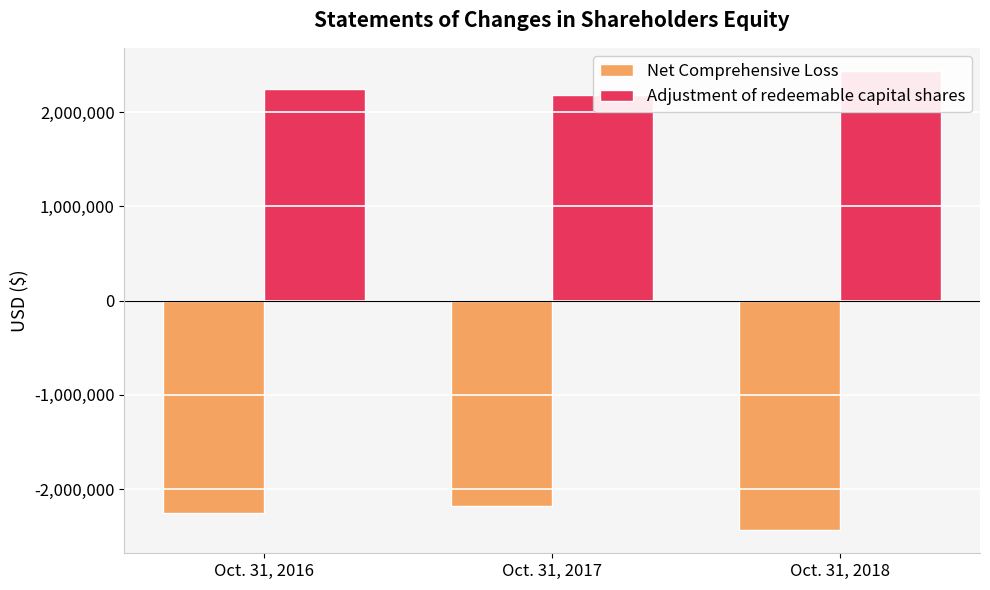

What is the average value of the Net Comprehensive Loss series?

-2288480